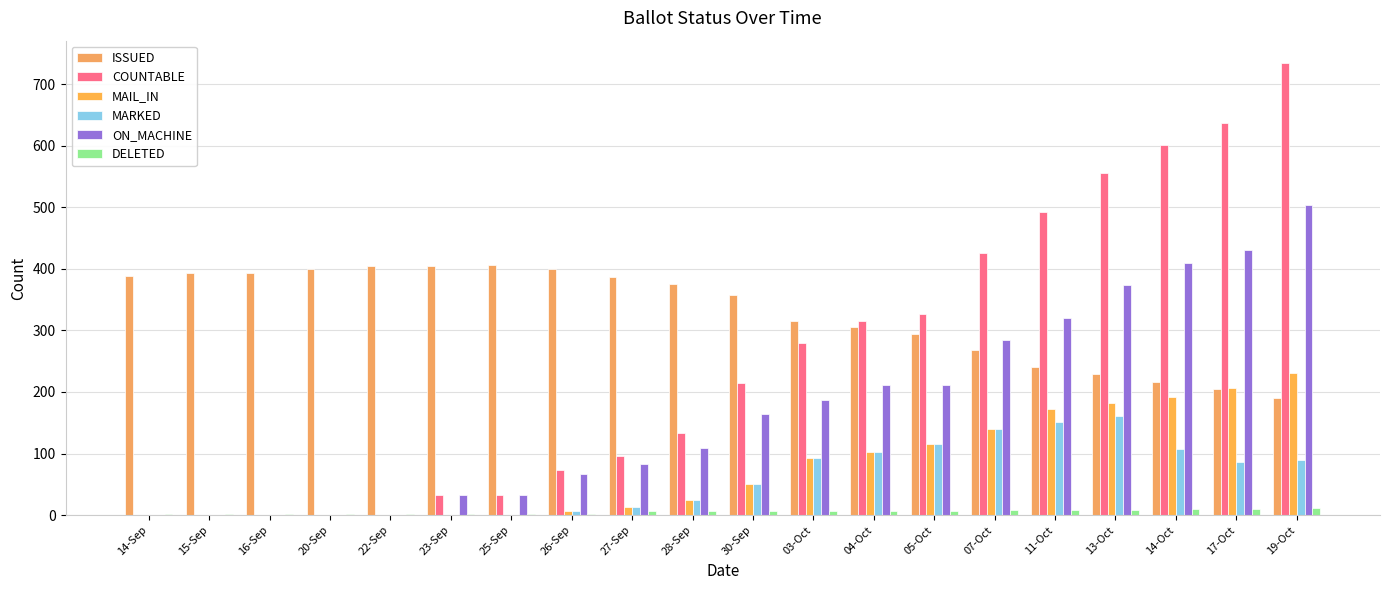

Rank the series by their maximum value, from highest to lowest.

COUNTABLE, ON_MACHINE, ISSUED, MAIL_IN, MARKED, DELETED